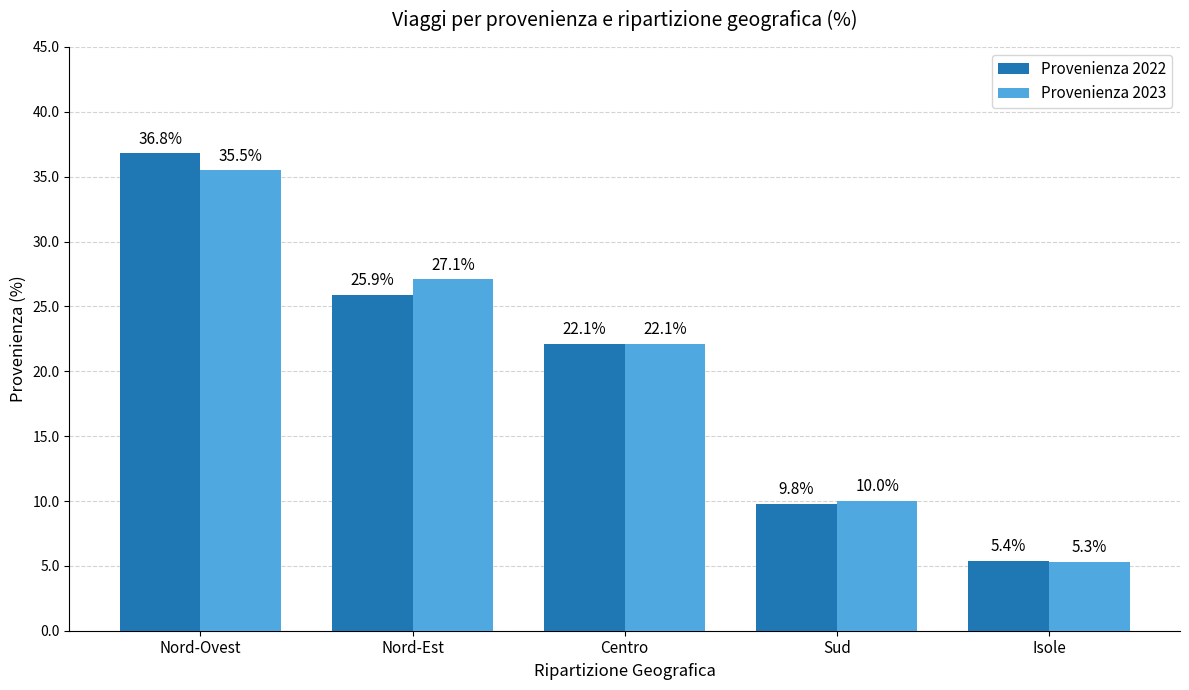

Is the value of Provenienza 2023 at Nord-Est greater than the value of Provenienza 2022 at Sud?

Yes